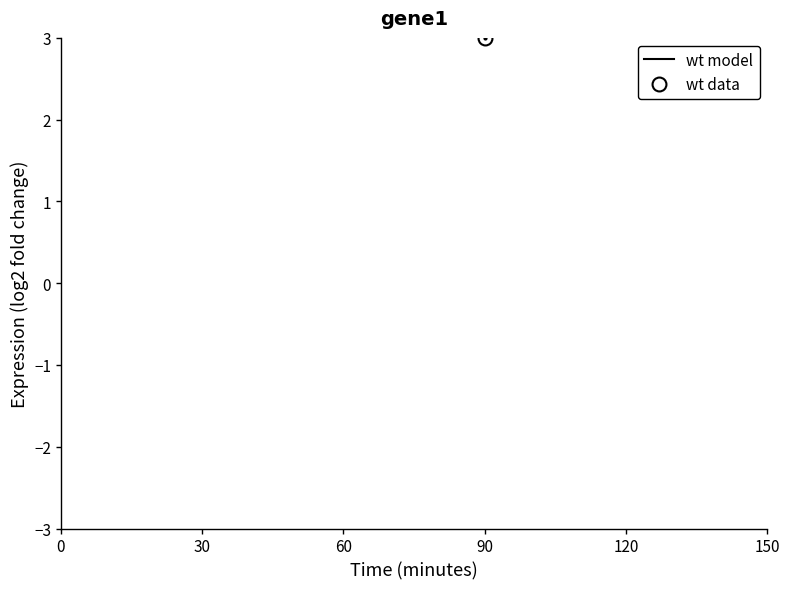

How many values in the wt model series are below 27?

1